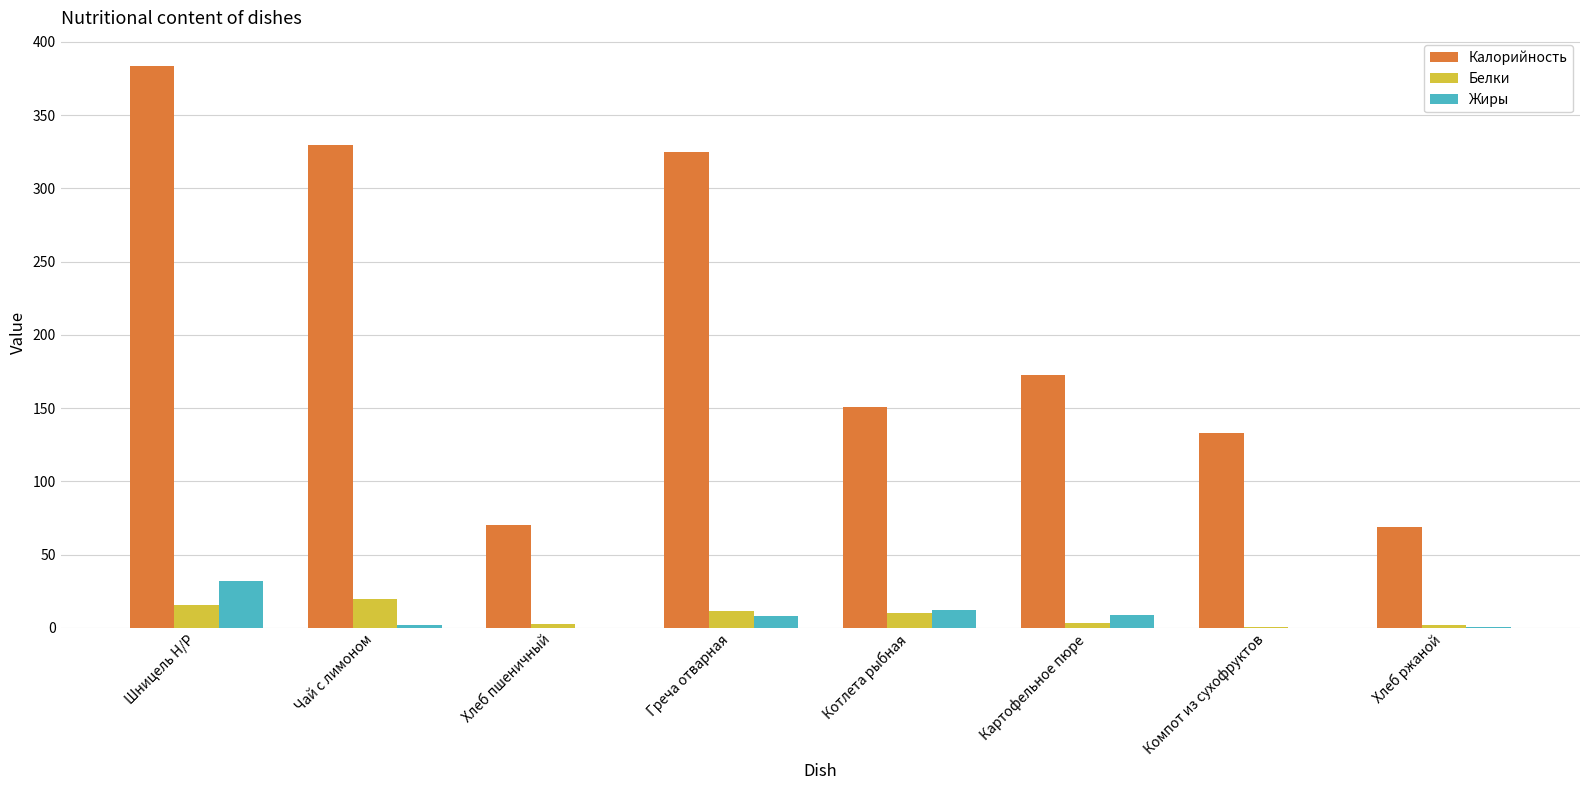

What is the total value across all series at Котлета рыбная?

172.8